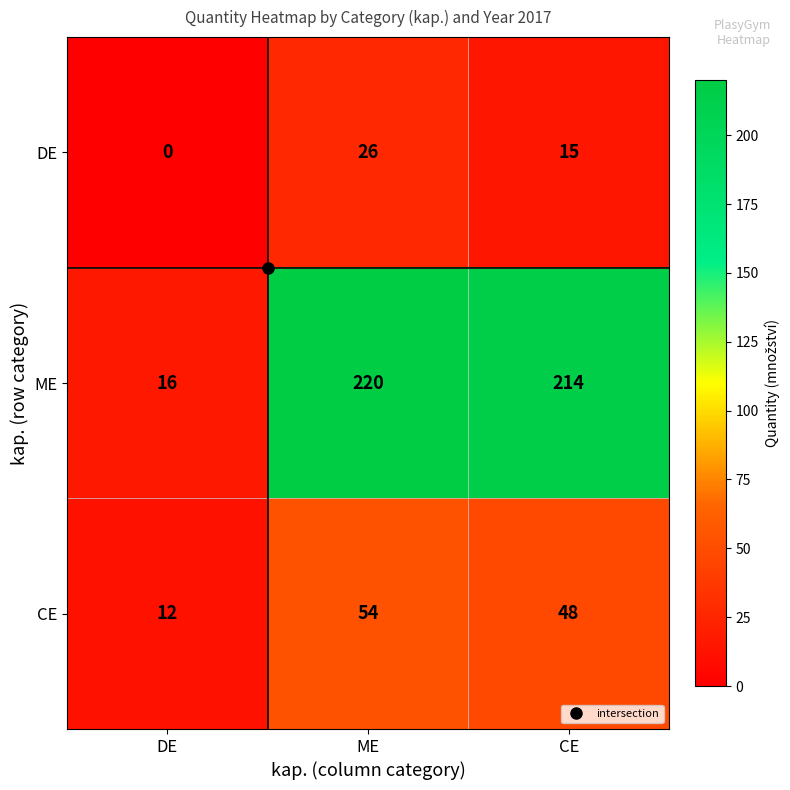

Where is DE nearest to the value 13?

CE